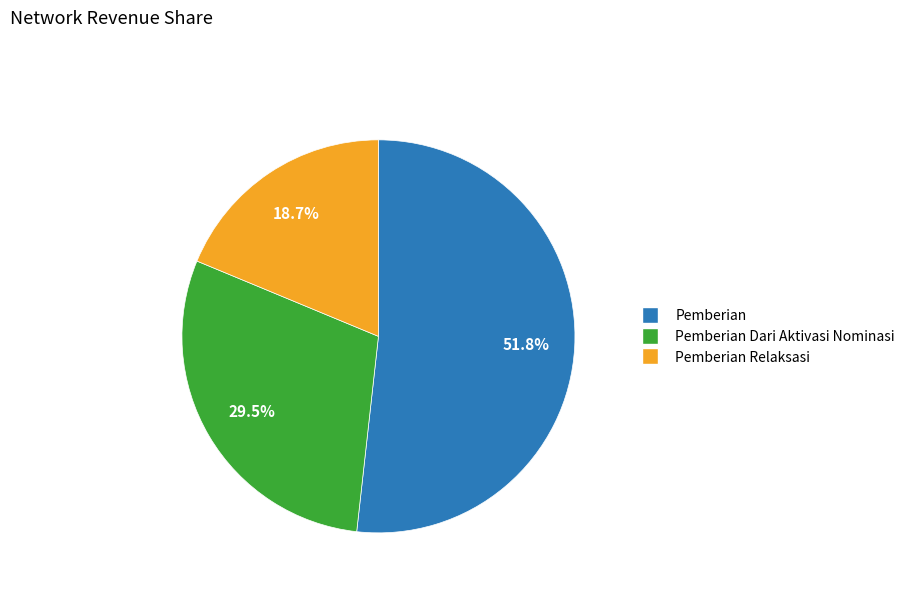

Is there a majority slice in this chart?

Yes